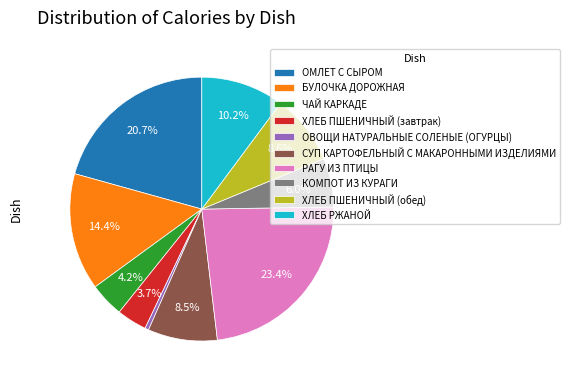

To the nearest percent, what portion does ХЛЕБ ПШЕНИЧНЫЙ (обед) represent?

9%